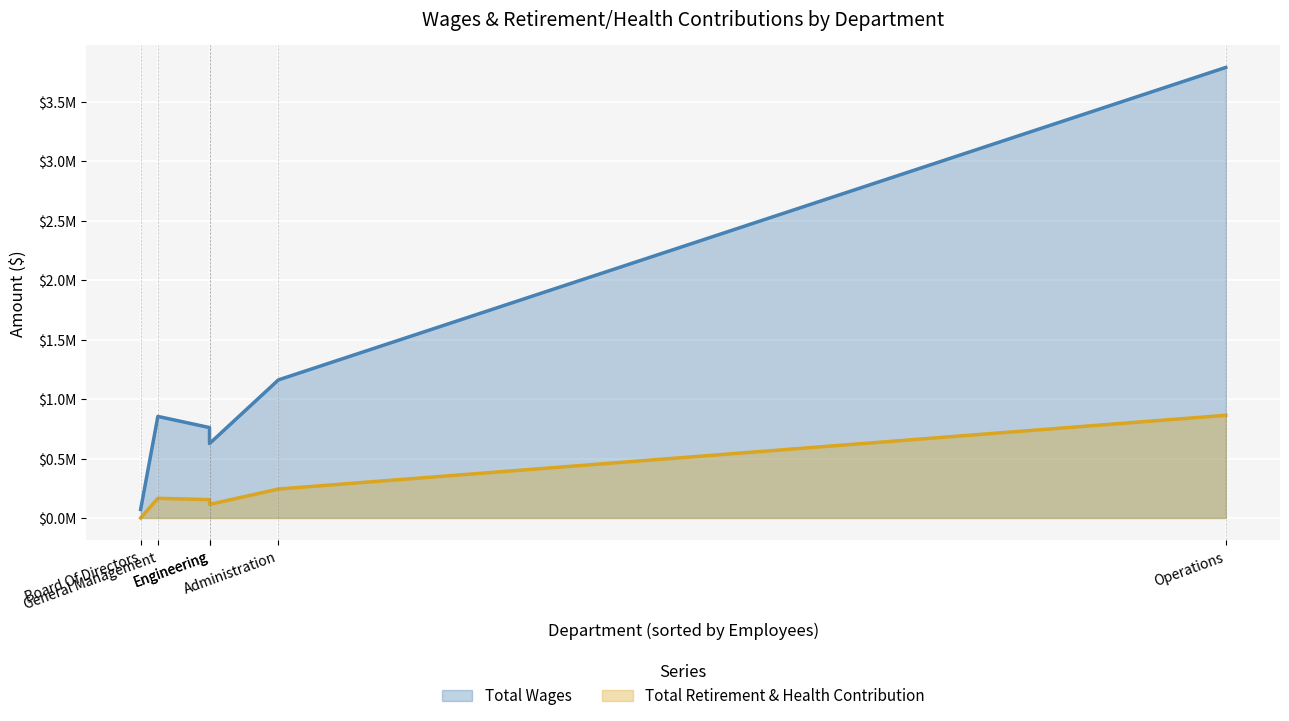

What is the approximate value of Total Wages at Administration, to the nearest 100?

1161200